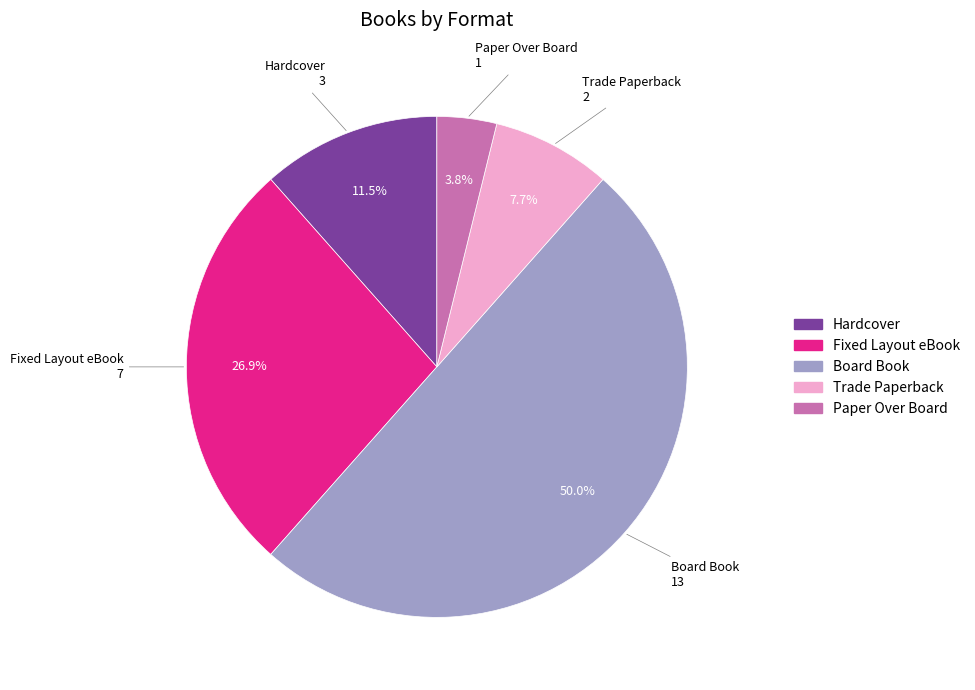

To the nearest percent, what percentage of the pie is Fixed Layout eBook?

27%